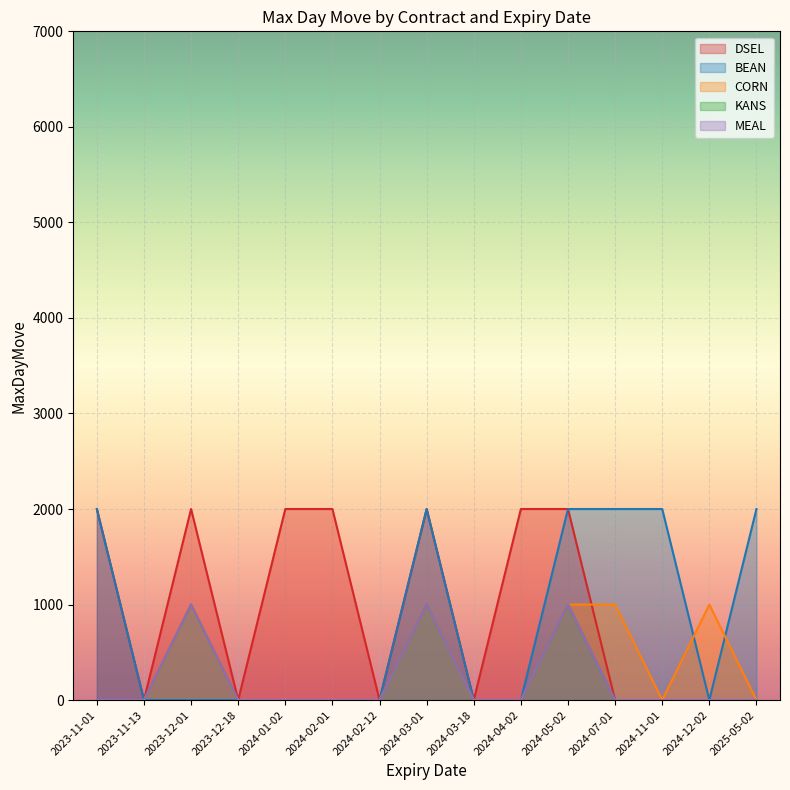

Which has a higher value, 2023-12-18 or 2024-02-12?

2023-12-18